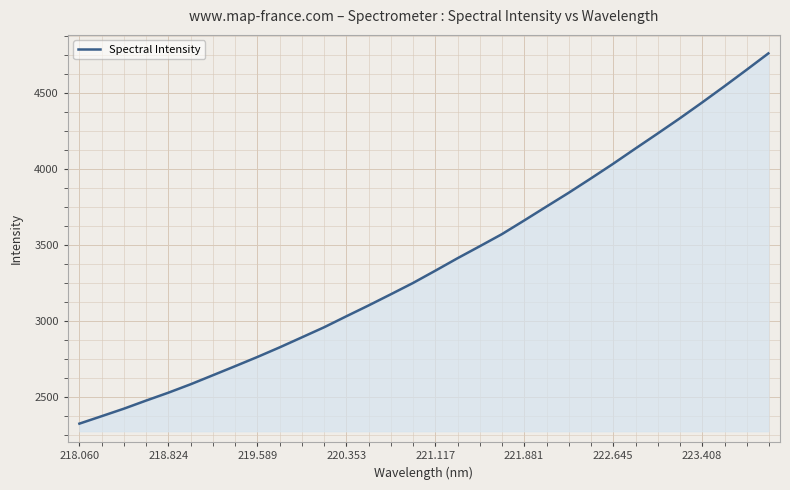

What is the greatest value displayed?

4762.7